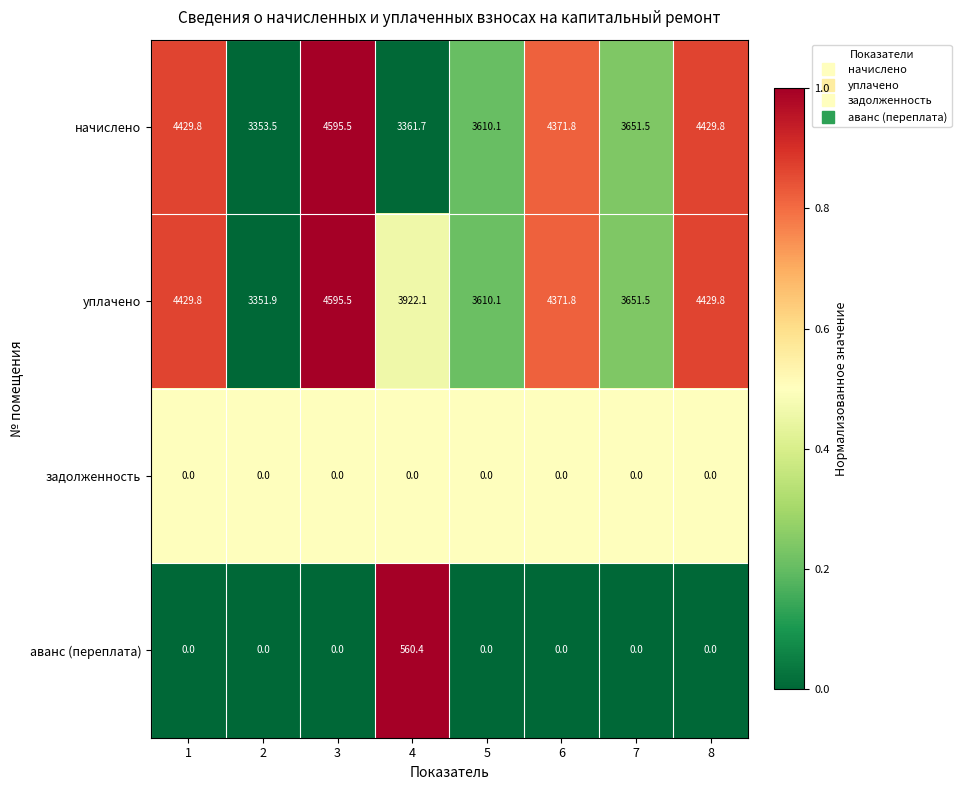

What is the average value of the уплачено series?

4045.3